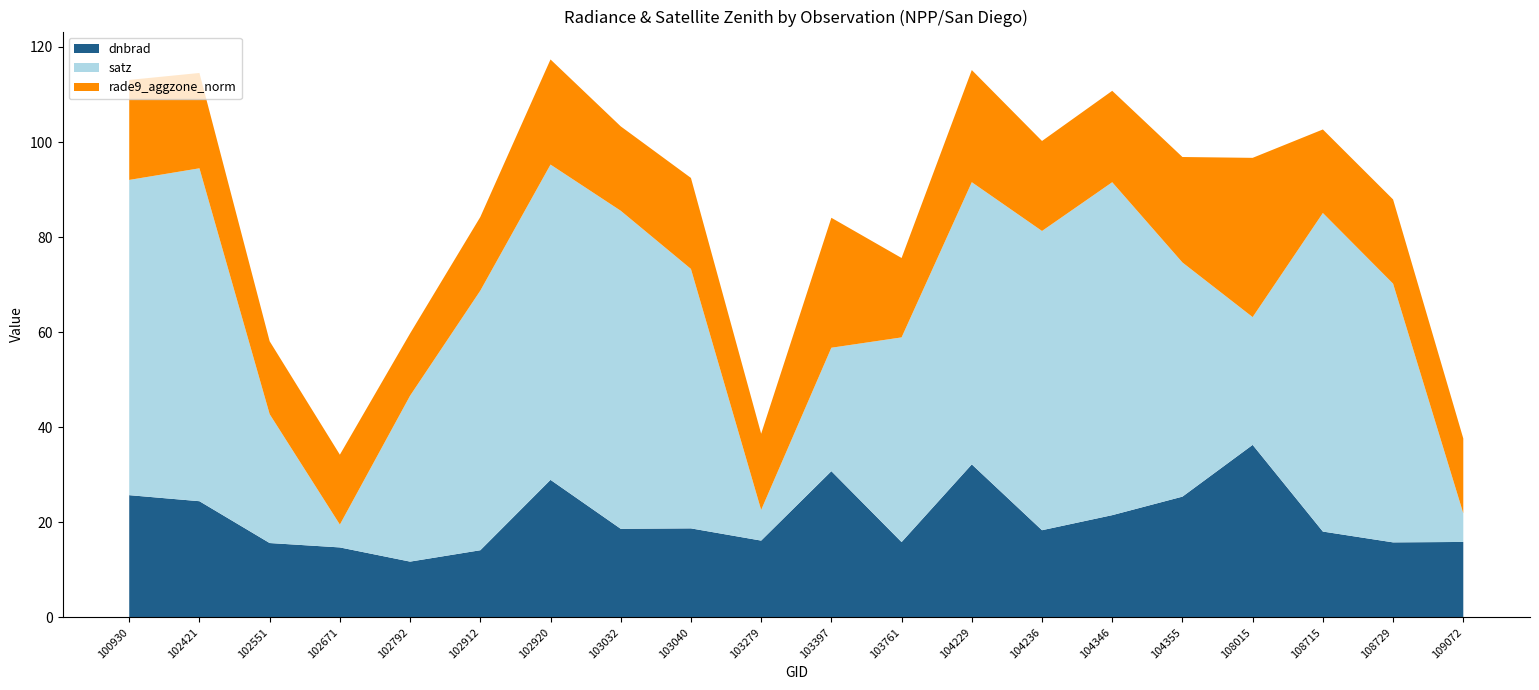

Reading left to right, list all the values displayed in this chart.

dnbrad: 25.7	24.4	15.6	14.7	11.7	14.1	28.9	18.6	18.7	16.1	30.7	15.8	32.2	18.3	21.5	25.4	36.3	18.0	15.8	15.9
satz: 66.3	70.0	27.1	4.8	34.9	54.6	66.3	66.9	54.6	6.5	26.0	43.1	59.4	63.0	70.0	49.3	26.9	67.0	54.4	6.0
rade9_aggzone_norm: 21.0	20.1	15.3	14.7	13.1	15.5	22.1	17.8	19.1	16.0	27.3	16.7	23.6	18.9	19.2	22.2	33.5	17.6	17.7	15.7